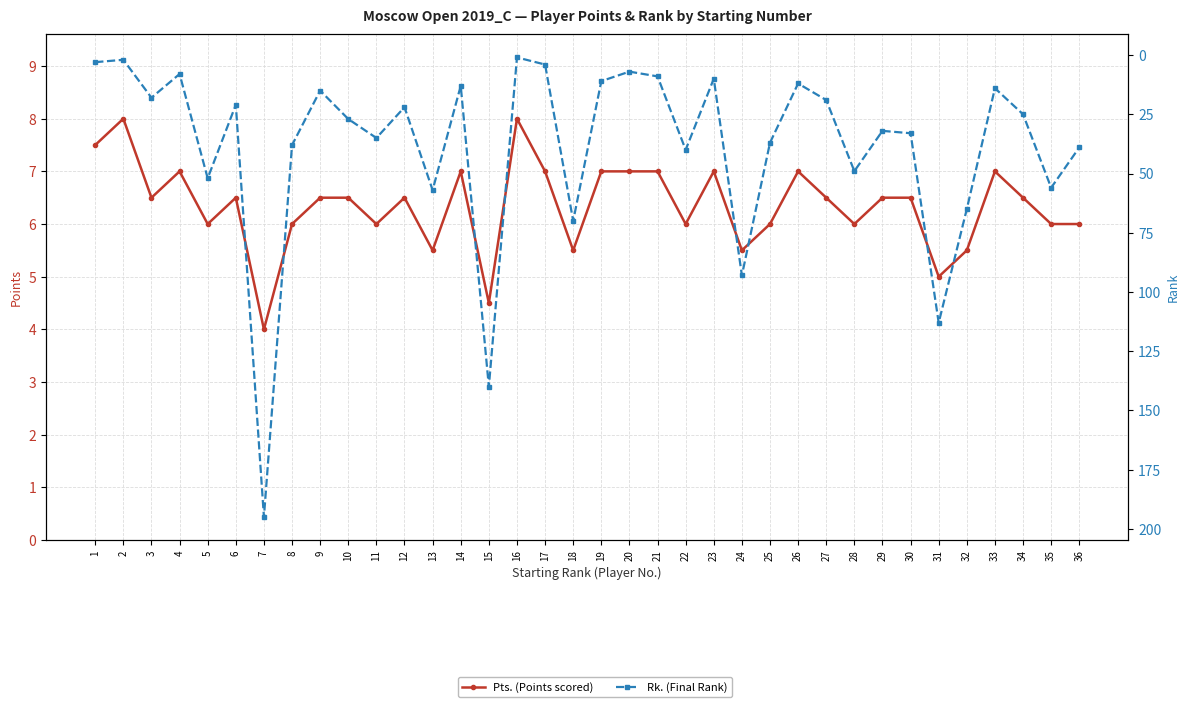

True or false: Rk. (Final Rank) has more than 1 interior local peaks.

True